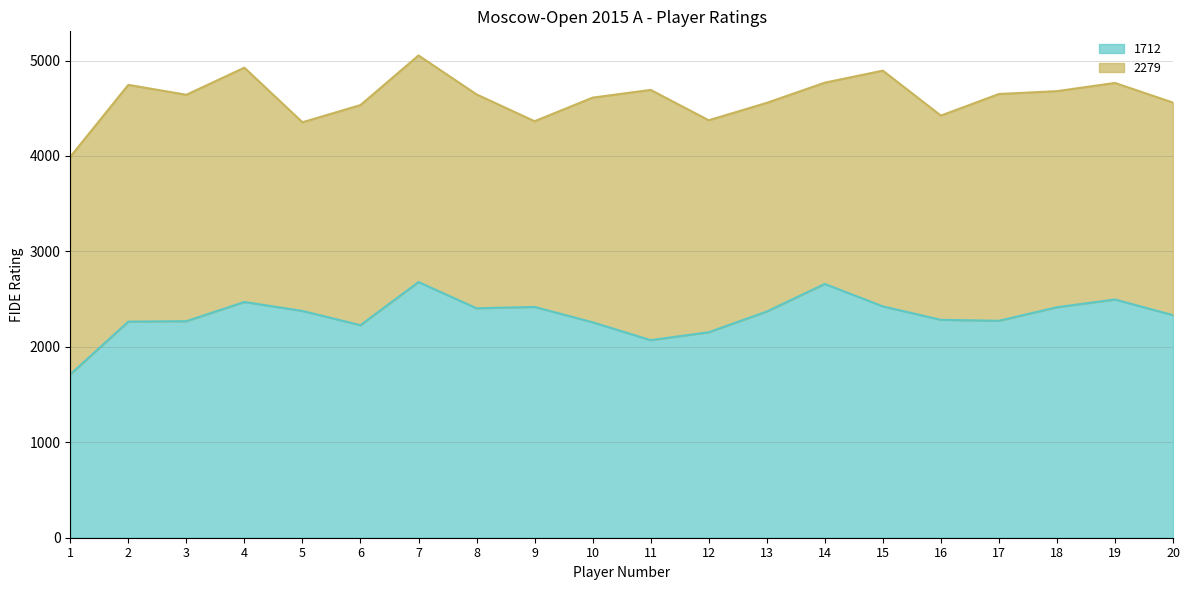

Is it true that the value at 9 is 786?

False